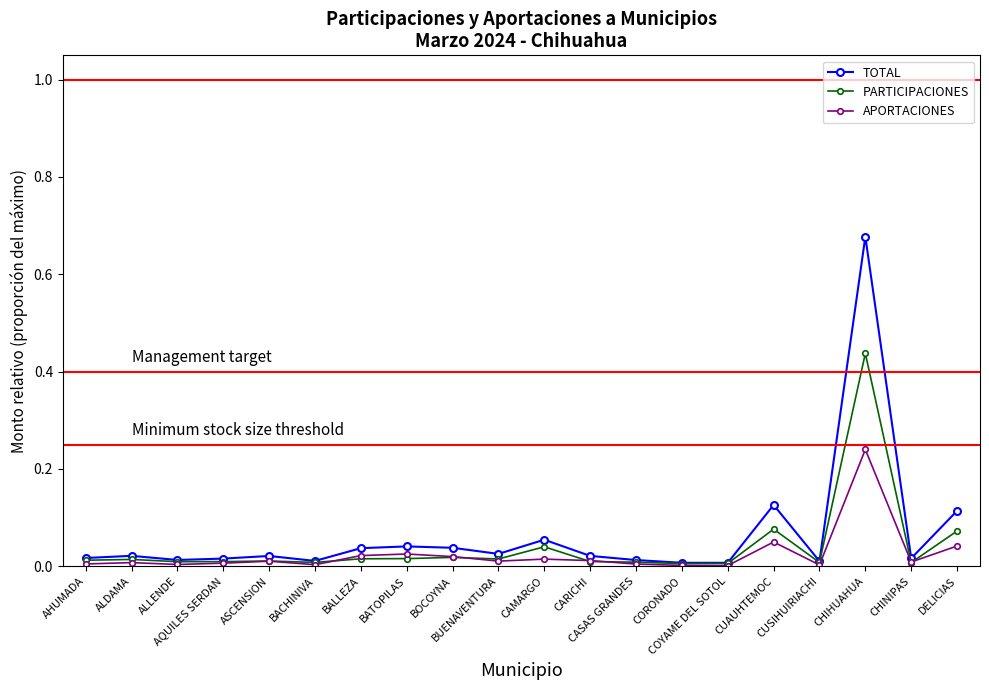

True or false: TOTAL has more than 0 interior local peaks.

True